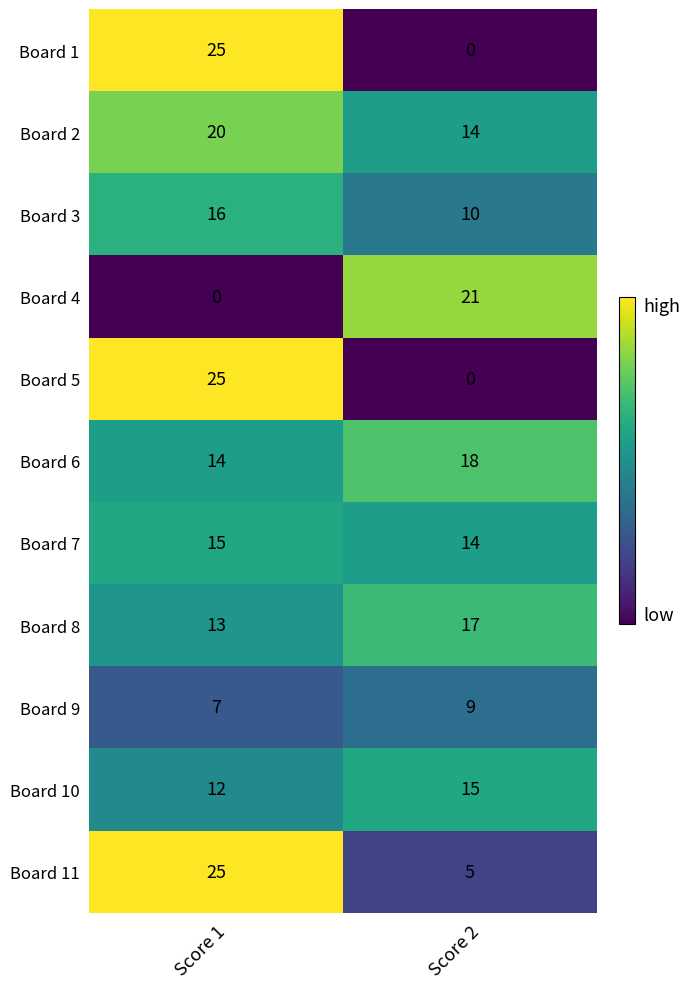

What is the average value of the Board 8 series?

15